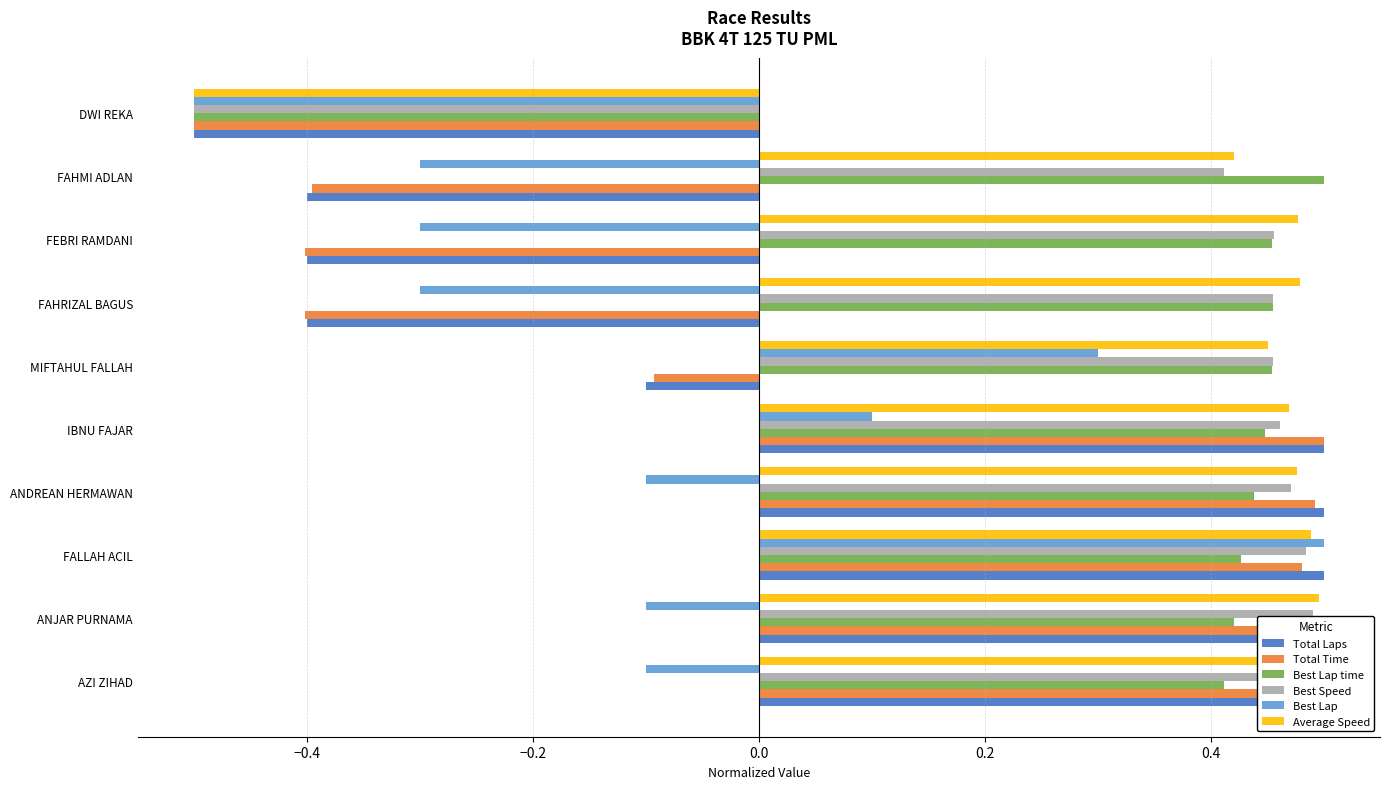

Which series has the largest range (max minus min)?

Total Laps